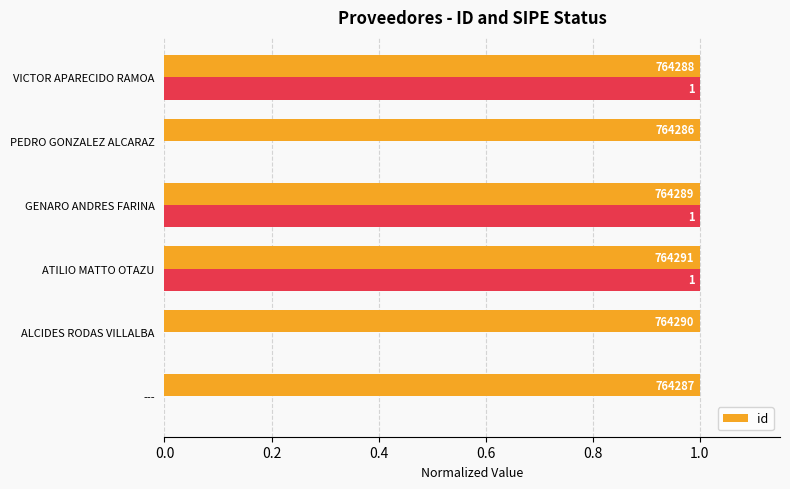

Are the bars horizontal?

Yes